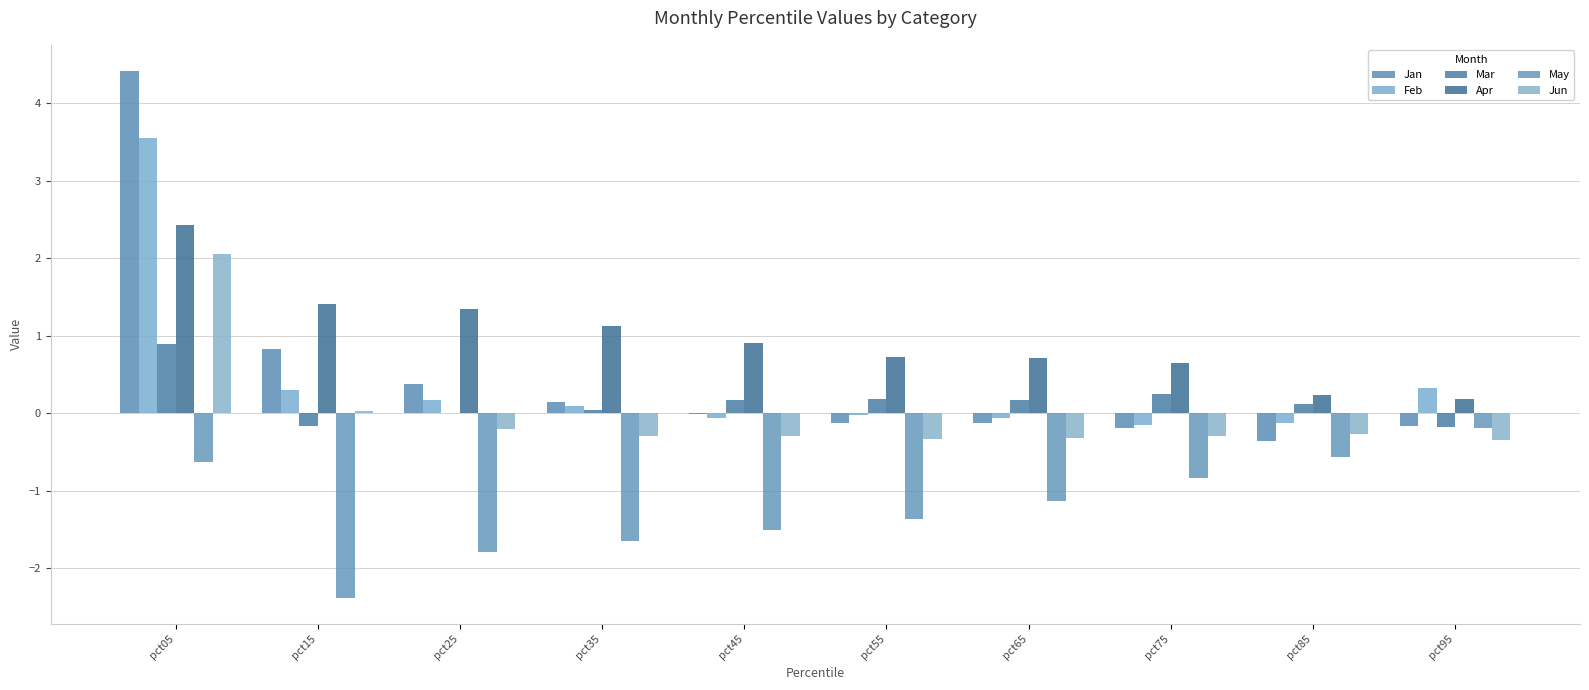

Are the bars grouped side by side (vs. stacked)?

Yes